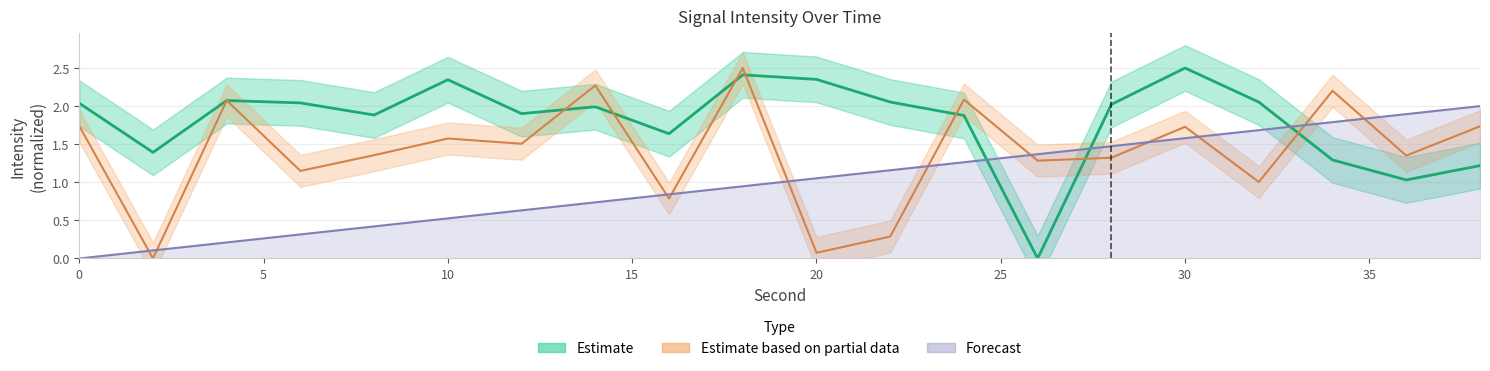

What is the difference between the second highest and second lowest values in the Estimate series?

1.4